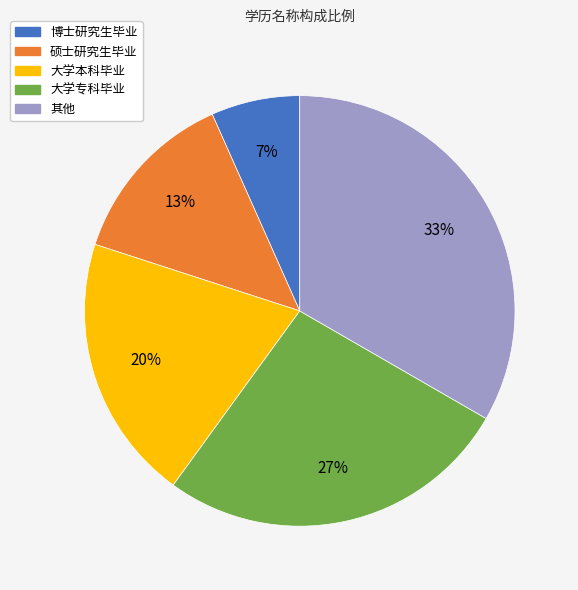

Is it true that 大学本科毕业 is 20% of the pie?

True